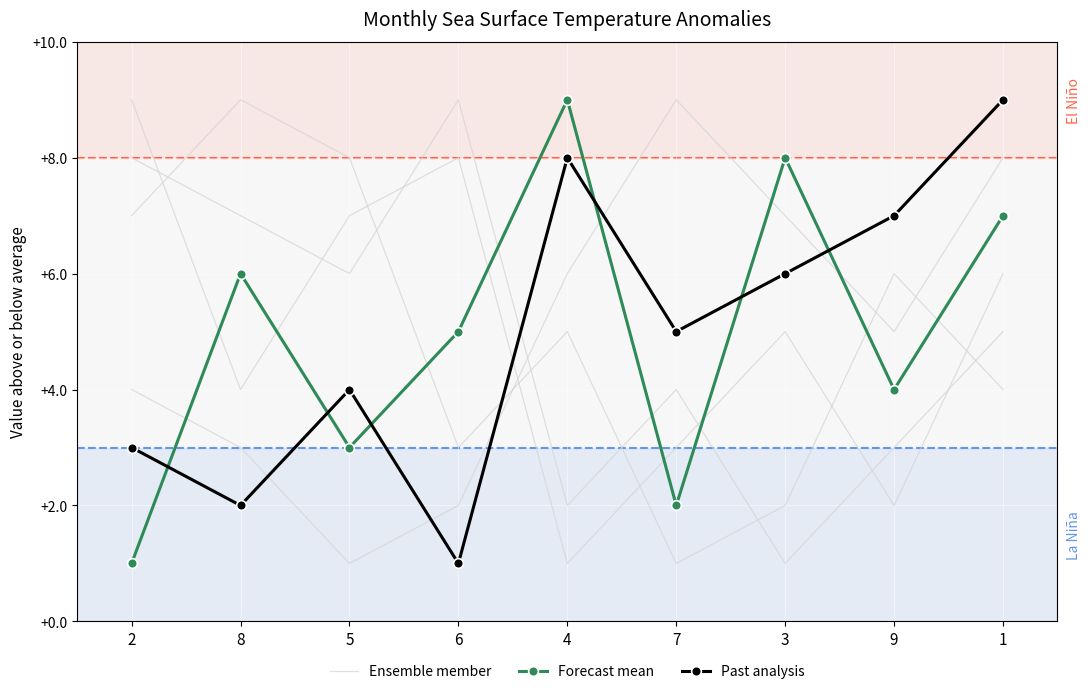

True or false: Ensemble member and Past analysis cross at least once.

True